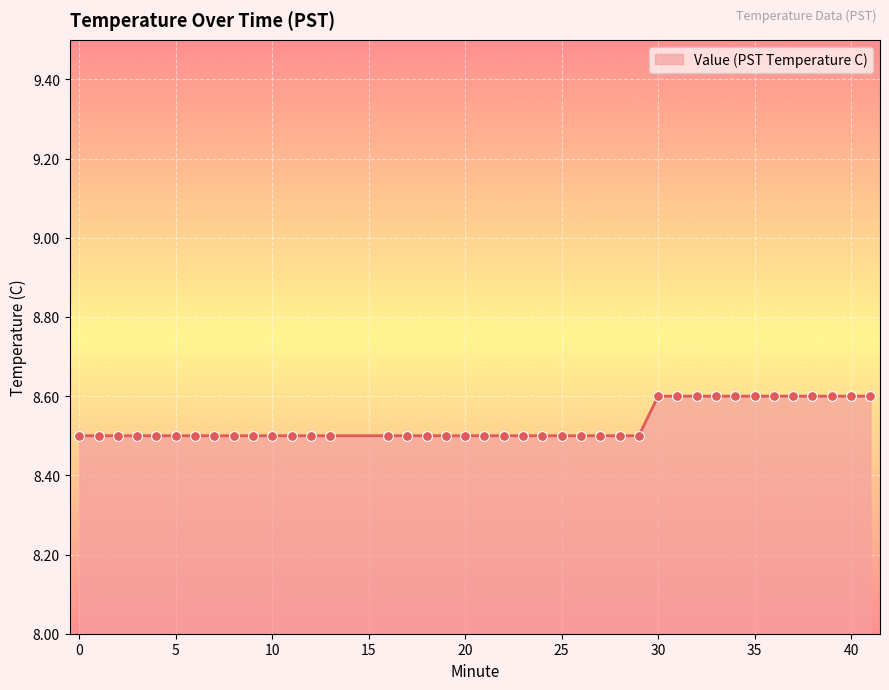

What is the minimum value shown in the chart?

8.5